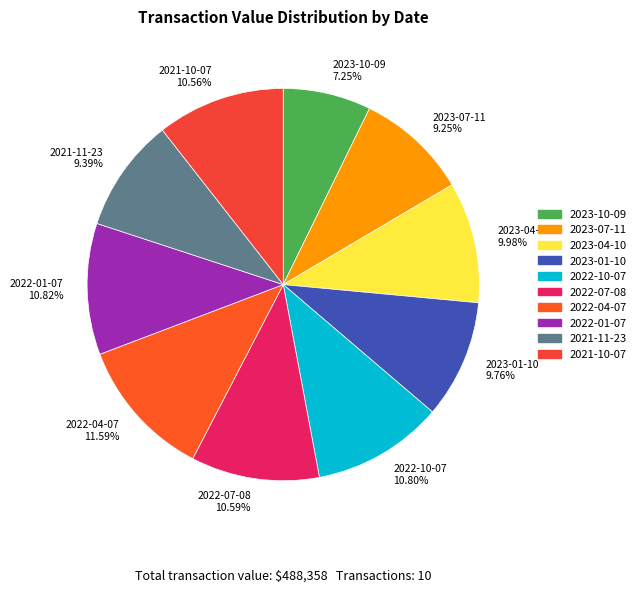

Is 2023-07-11 the majority of the pie?

No